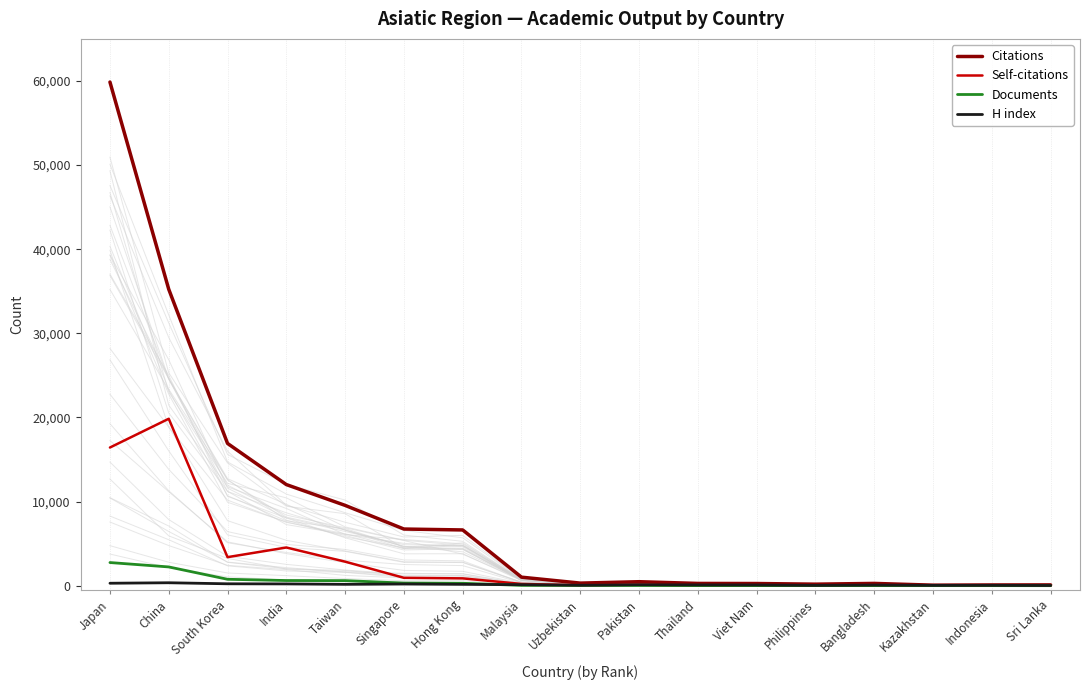

What is the difference between the second highest and minimum values in the Citations series?

35173